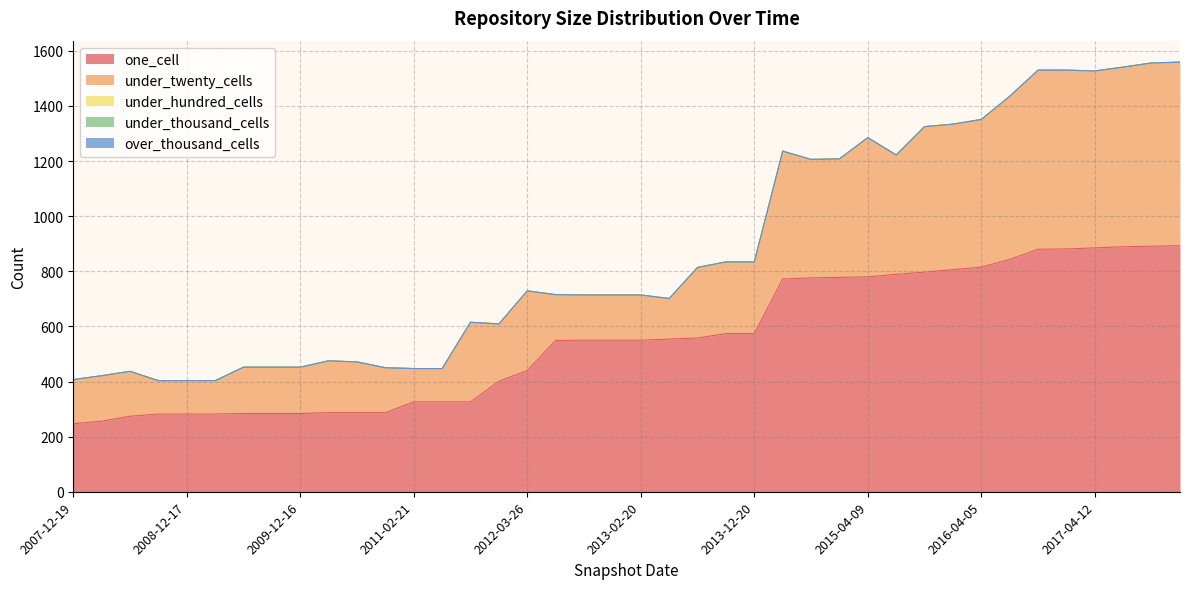

Rank the series by their maximum value, from highest to lowest.

one_cell, under_twenty_cells, under_hundred_cells, under_thousand_cells, over_thousand_cells